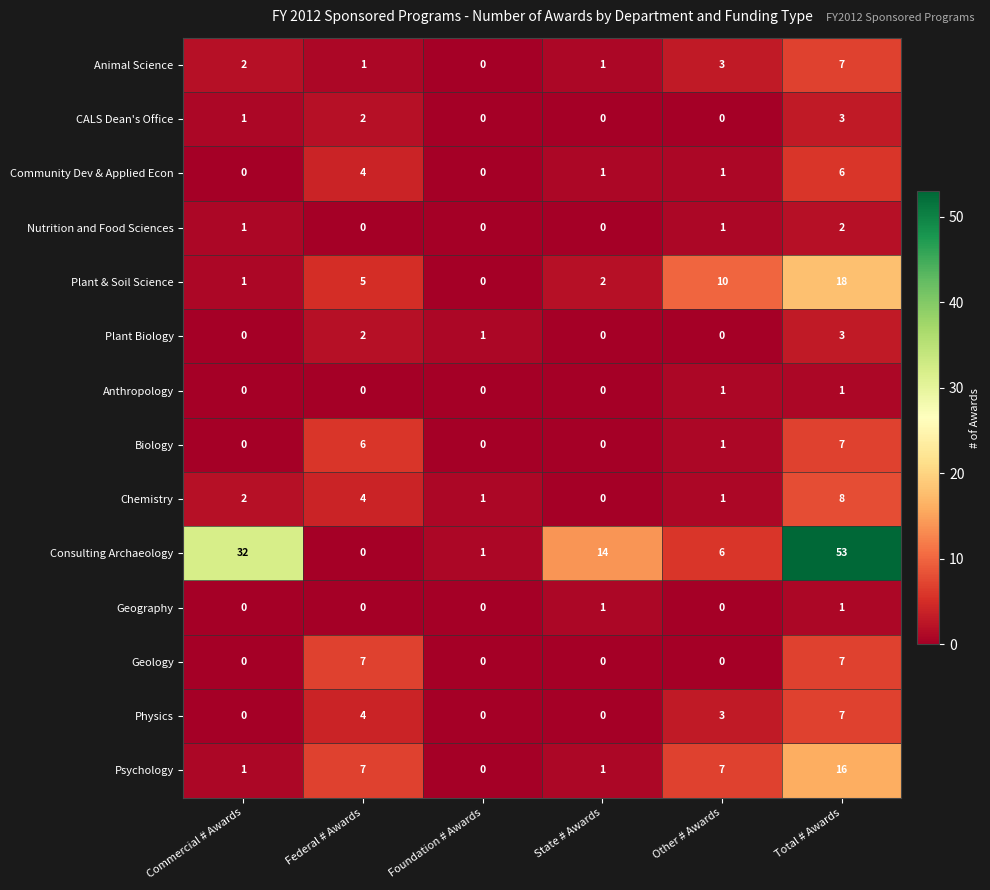

What is the total value across all series at Other # Awards?

34